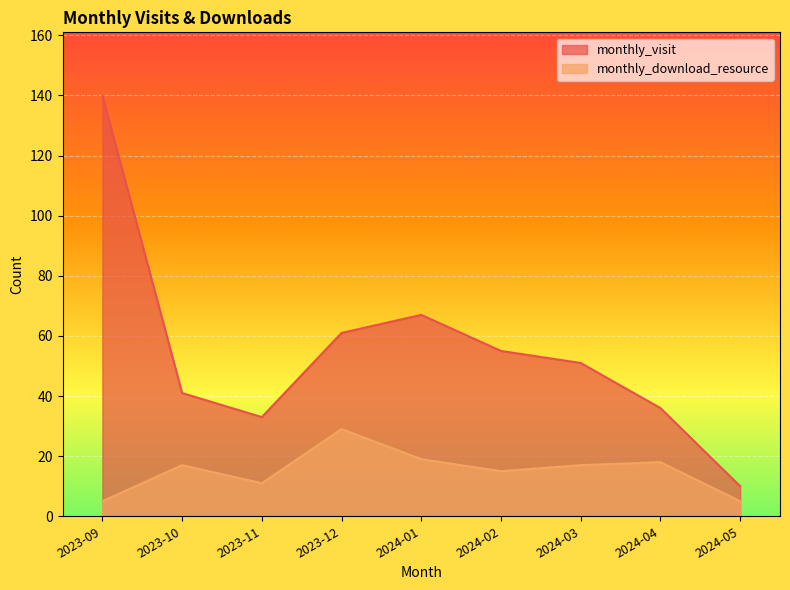

True or false: monthly_visit and monthly_download_resource cross at least once.

False